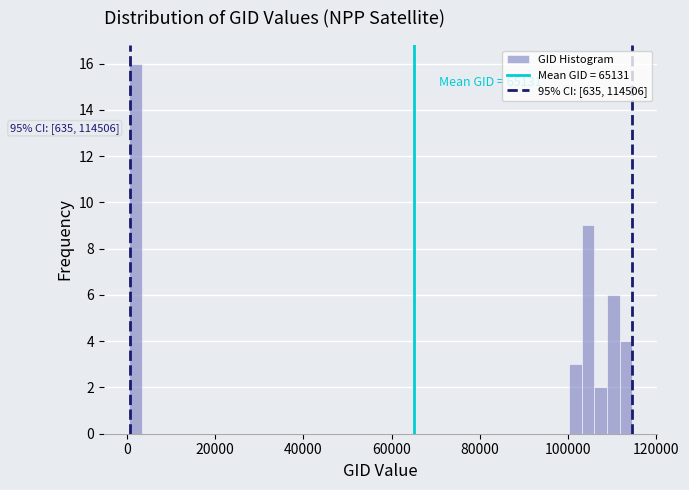

Read against the x-axis, roughly where is the centre of the tallest bar?

2000